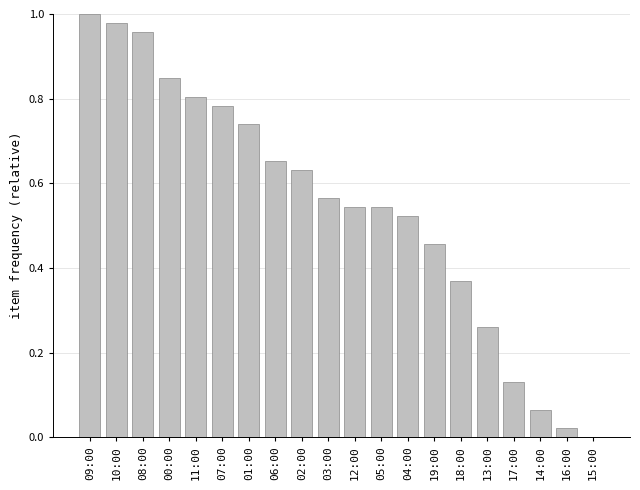

Which has a higher value, 19:00 or 01:00?

01:00